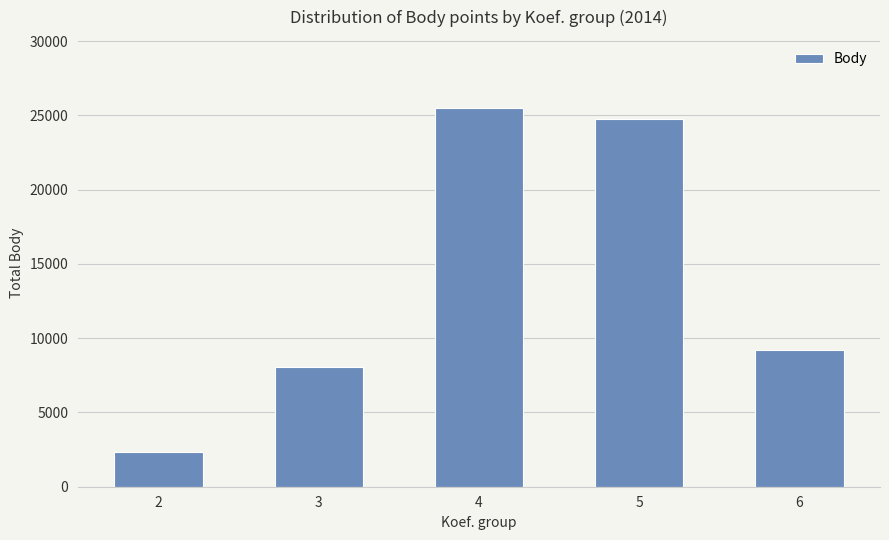

Reading left to right, list all the values displayed in this chart.

2=2360	3=8081	4=25490	5=24733	6=9194